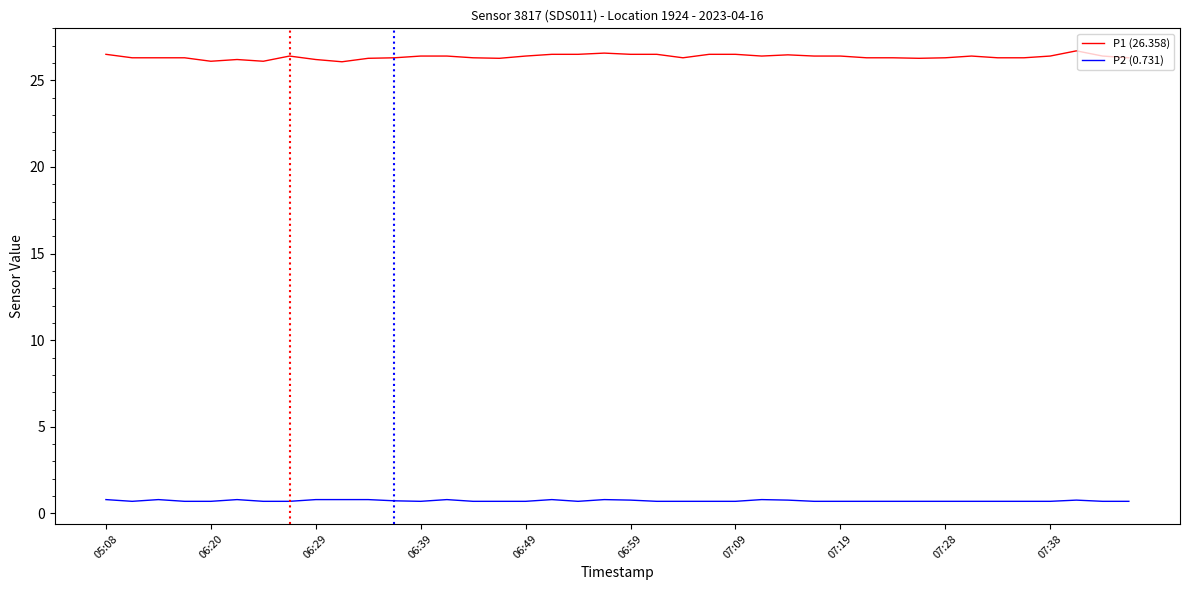

Which series has the widest spread of values?

P1 (26.358)